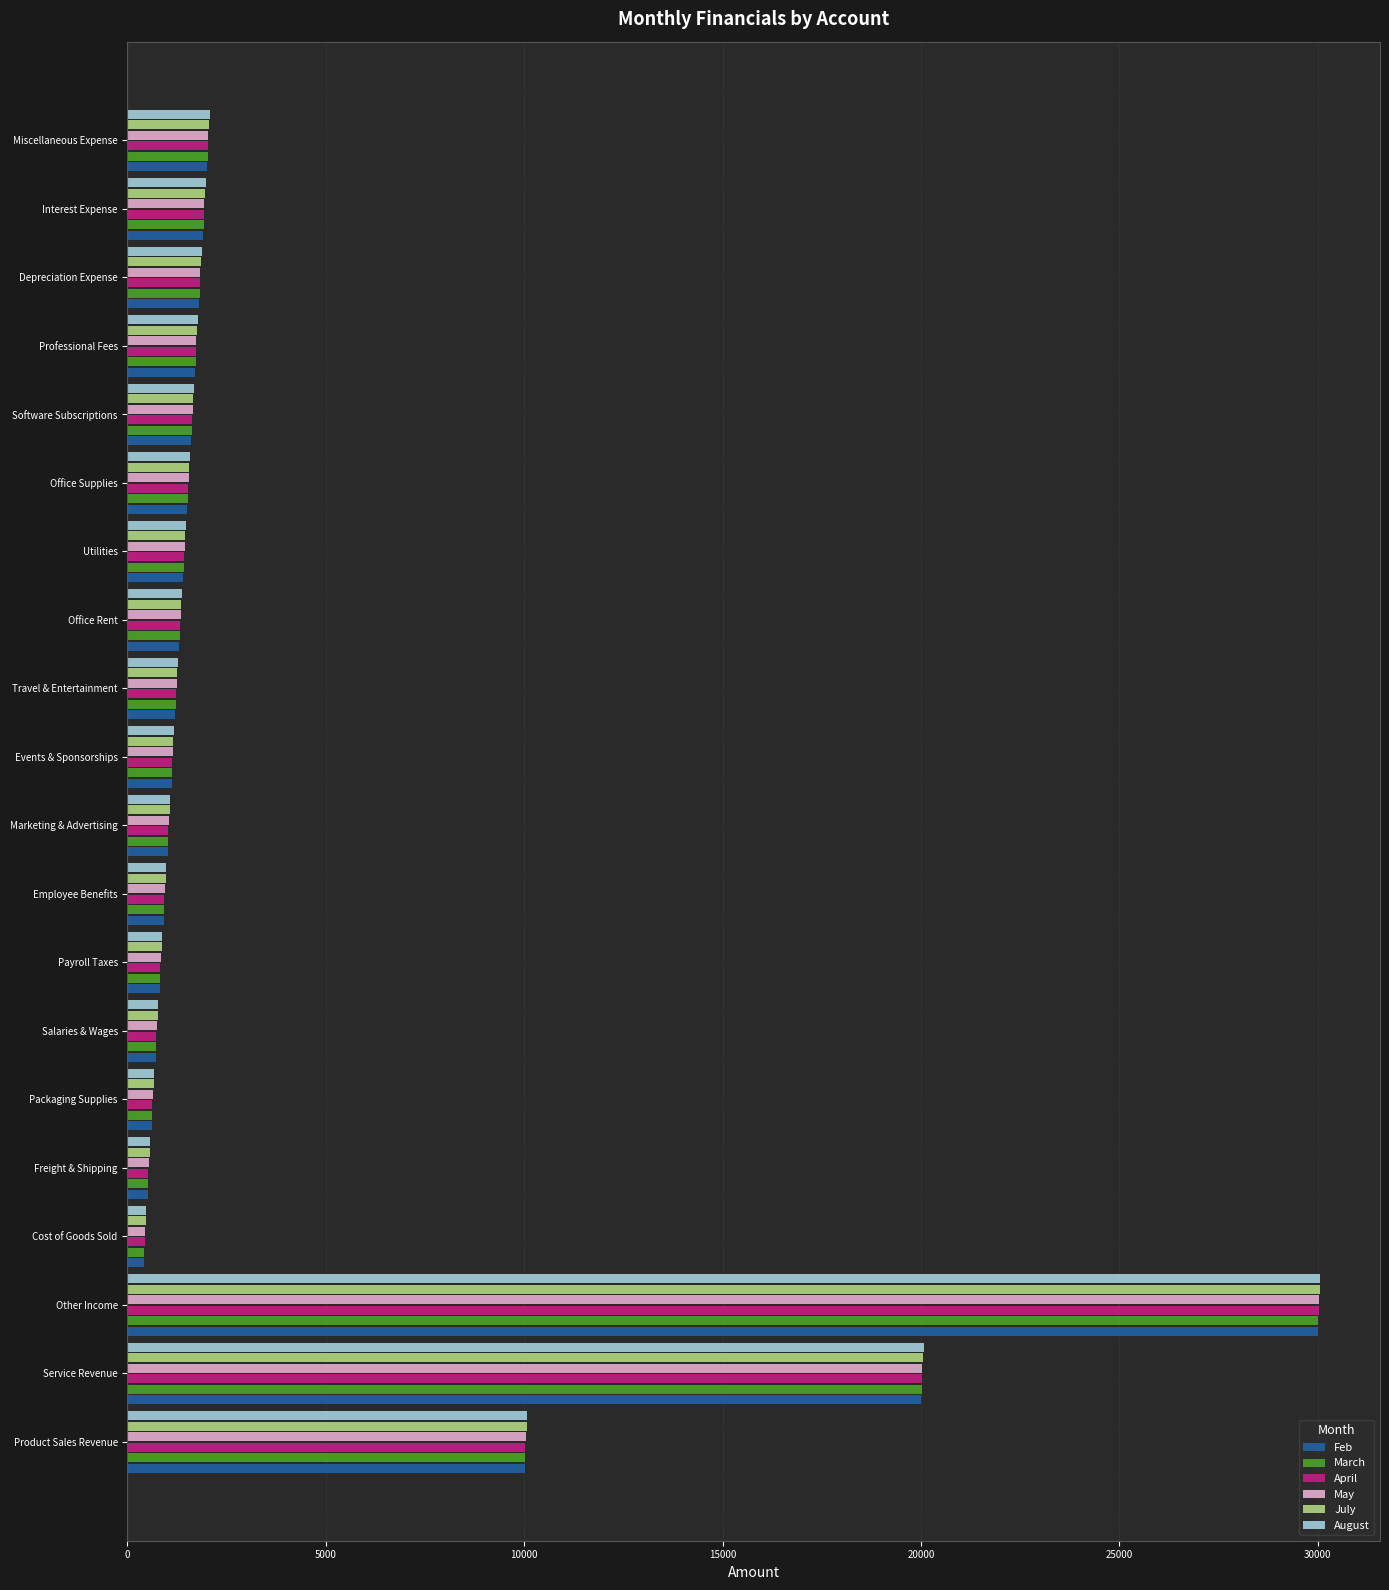

Is it true that March equals 1020 at Marketing & Advertising?

True